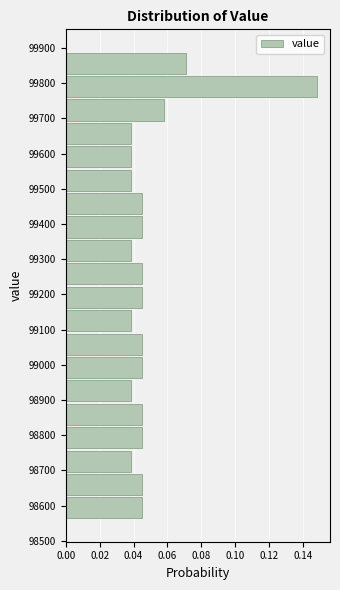

Reading bottom to top, transcribe this chart: for each bar, give the range it covers on the y-axis and its length. Neither the bar edges nor the lengths are printed on the chart, so give them approximately, as read against the axes.

98560 to 98630: 0.046
98630 to 98690: 0.046
98690 to 98760: 0.038
98760 to 98830: 0.046
98830 to 98890: 0.046
98890 to 98960: 0.038
98960 to 99030: 0.046
99030 to 99090: 0.046
99090 to 99160: 0.038
99160 to 99230: 0.046
99230 to 99290: 0.046
99290 to 99360: 0.038
99360 to 99420: 0.046
99420 to 99490: 0.046
99490 to 99560: 0.038
99560 to 99620: 0.038
99620 to 99690: 0.038
99690 to 99760: 0.058
99760 to 99820: 0.148
99820 to 99890: 0.070